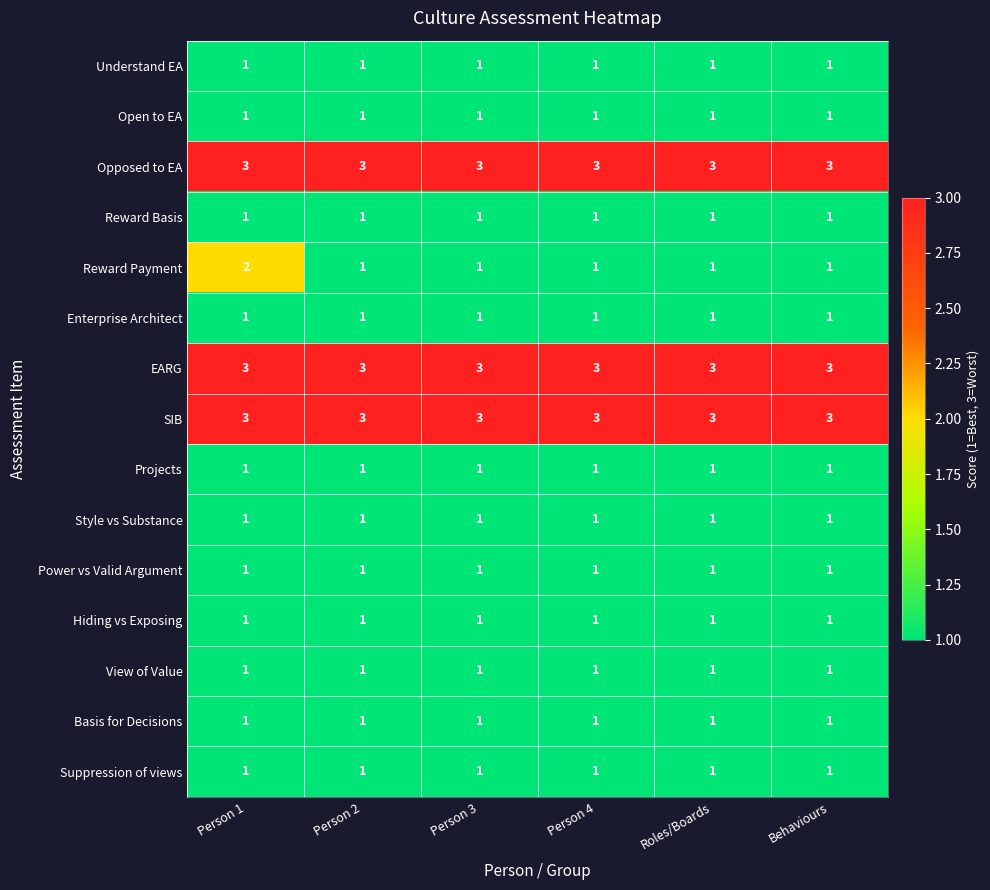

The value of Enterprise Architect at Person 3 is 1. True or false?

True